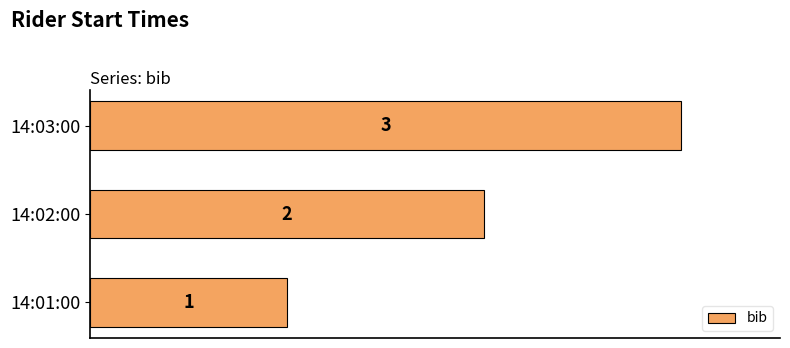

Which has a higher value, 14:02:00 or 14:01:00?

14:02:00